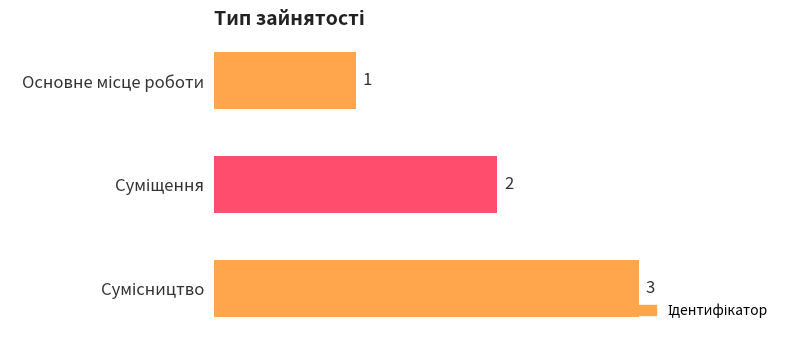

What is the greatest value displayed?

3